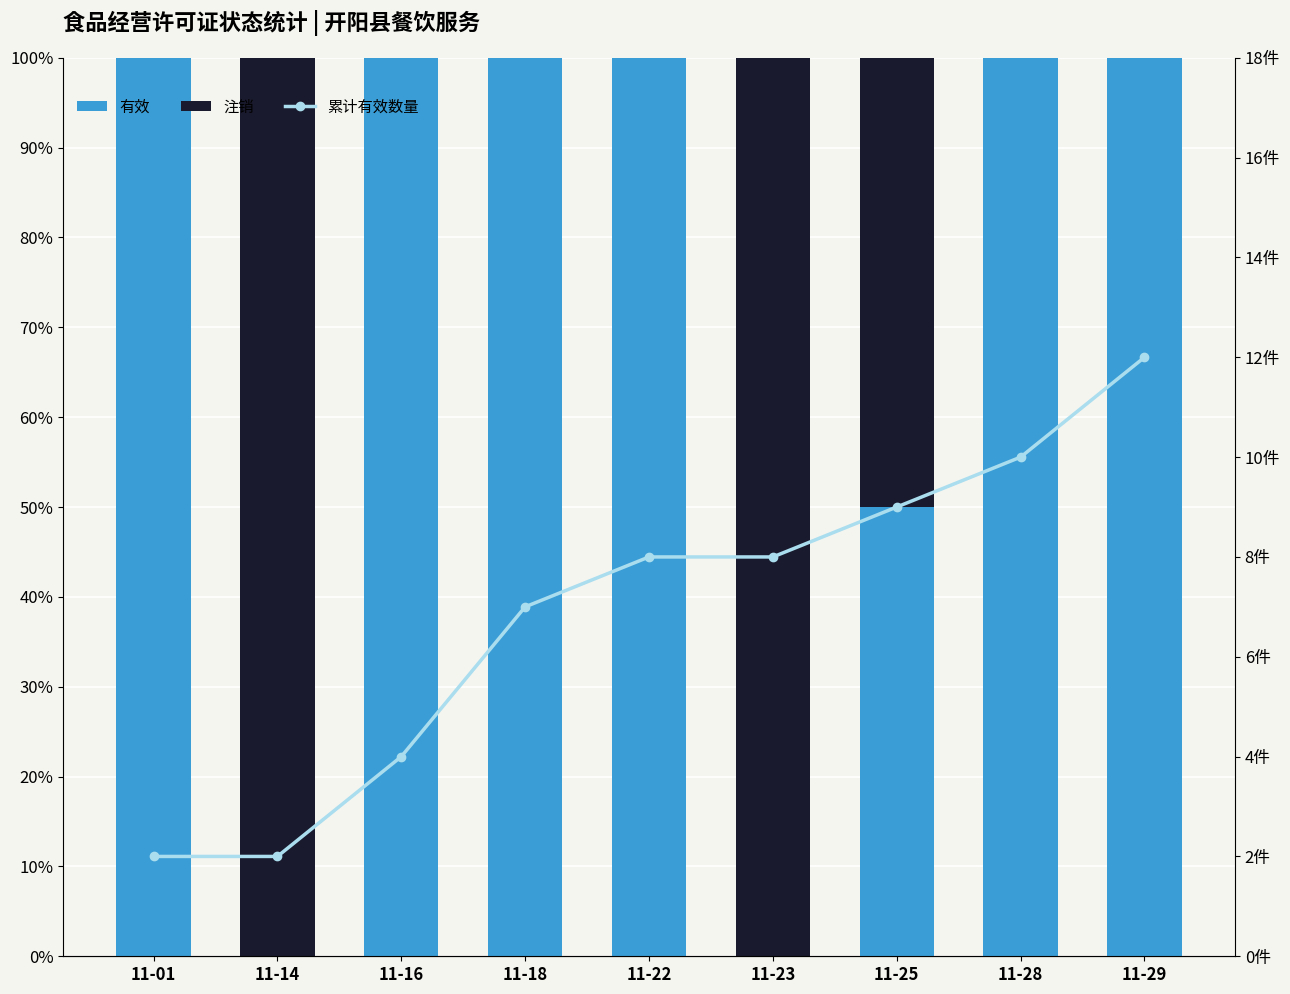

What is the difference between the maximum and minimum values in the 注销 series?

1.0